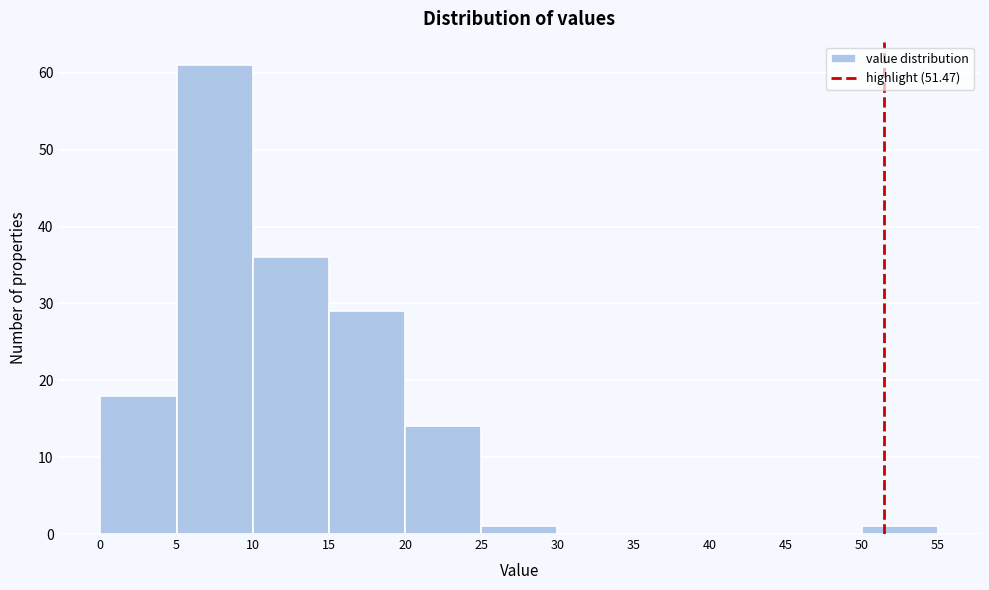

How tall is the bar that spans 5 to 10 on the x-axis? The values are not printed on the chart, so give them approximately, as read against the axis.

61